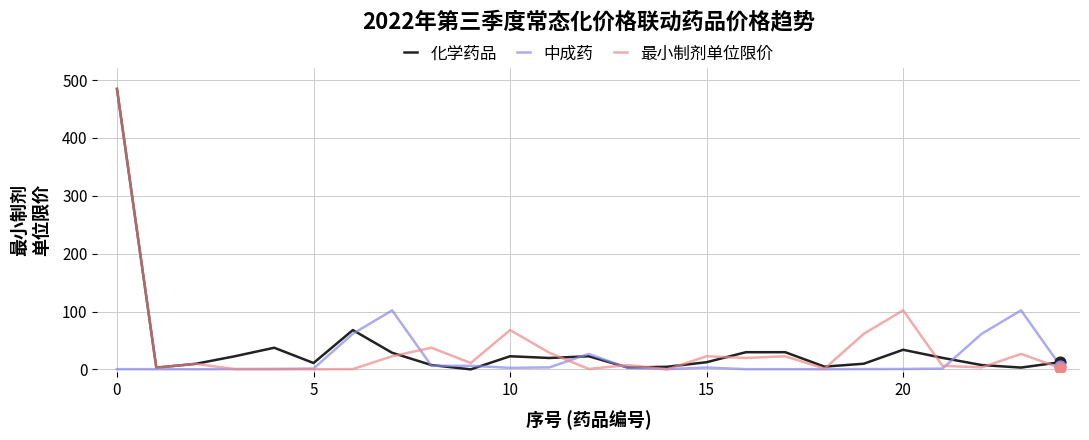

At which category is the sum across all series the highest?

0